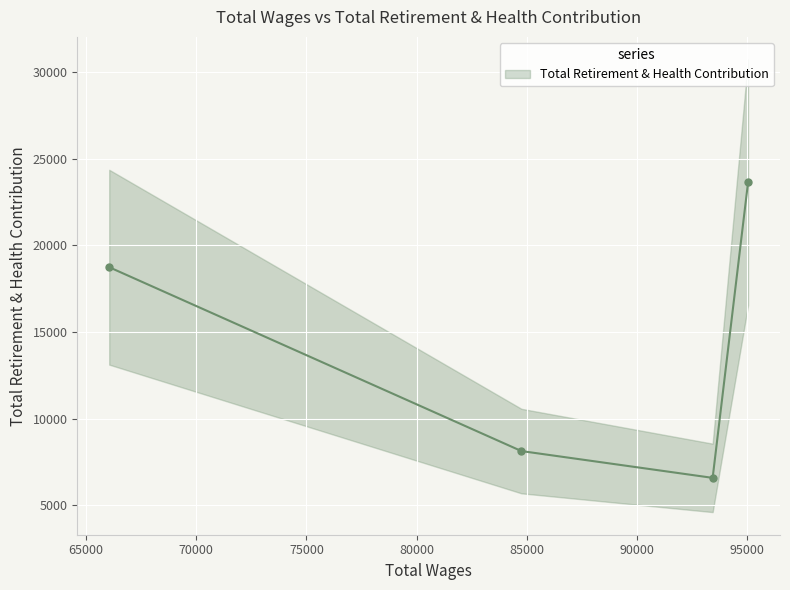

How many data points are less than 18744?

2